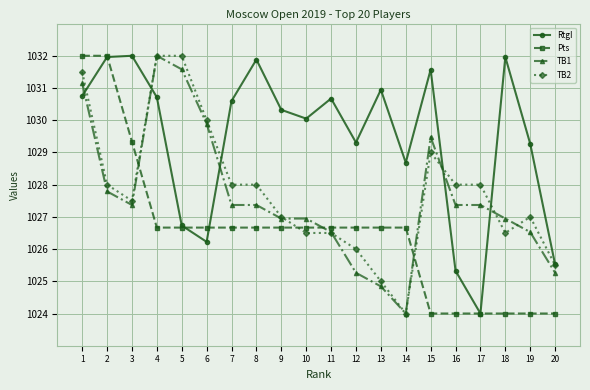

What is the value of the TB2 point at the 12th from the left?

1026.0